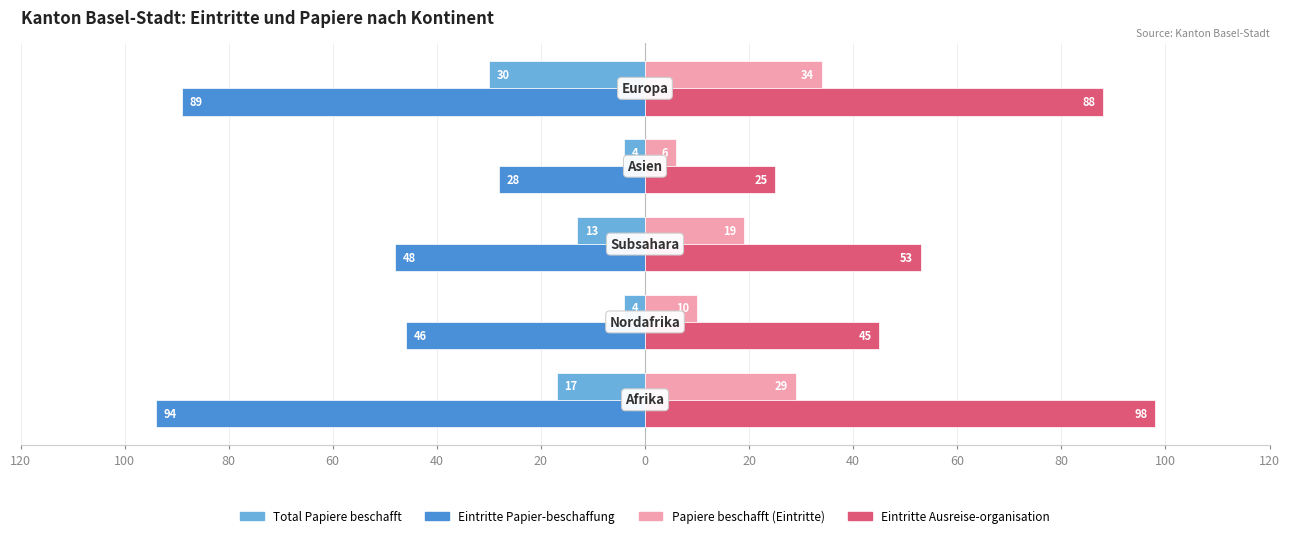

What are all the series names shown in the legend?

Total Papiere beschafft, Eintritte Papier-beschaffung, Papiere beschafft (Eintritte), Eintritte Ausreise-organisation